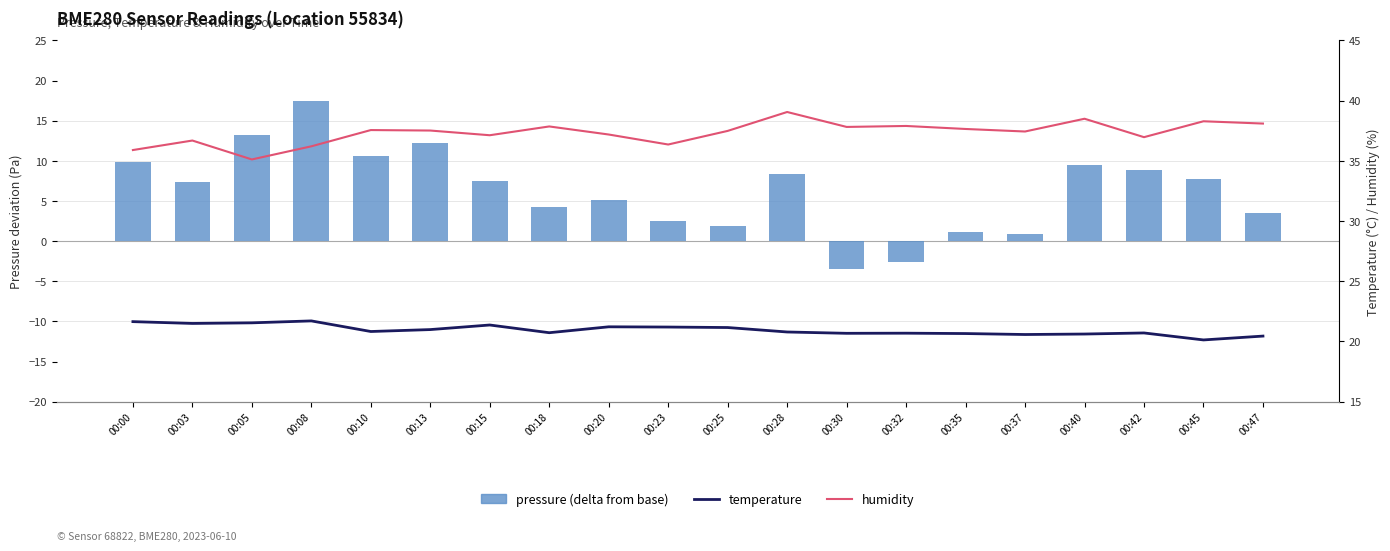

What is the value of the temperature bar at the 7th from the left?

21.4